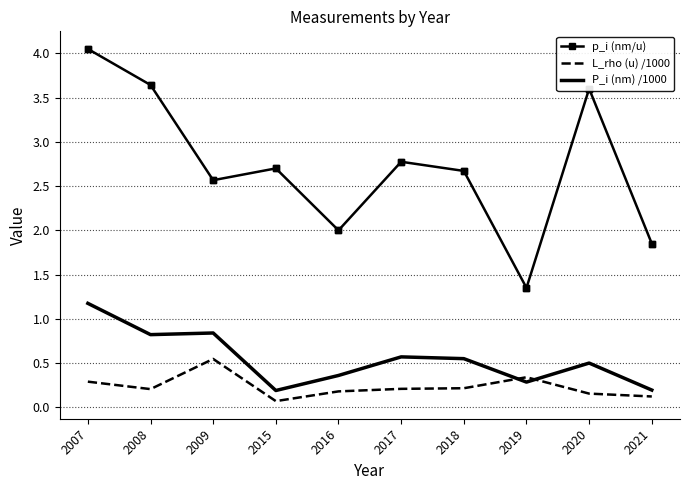

What are all the series names shown in the legend?

p_i (nm/u), L_rho (u) /1000, P_i (nm) /1000